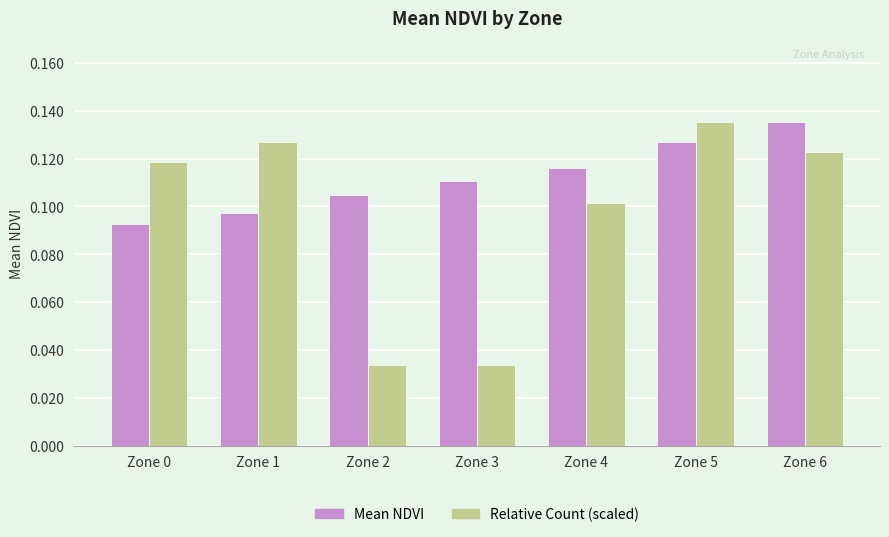

Does the chart contain any negative values?

No